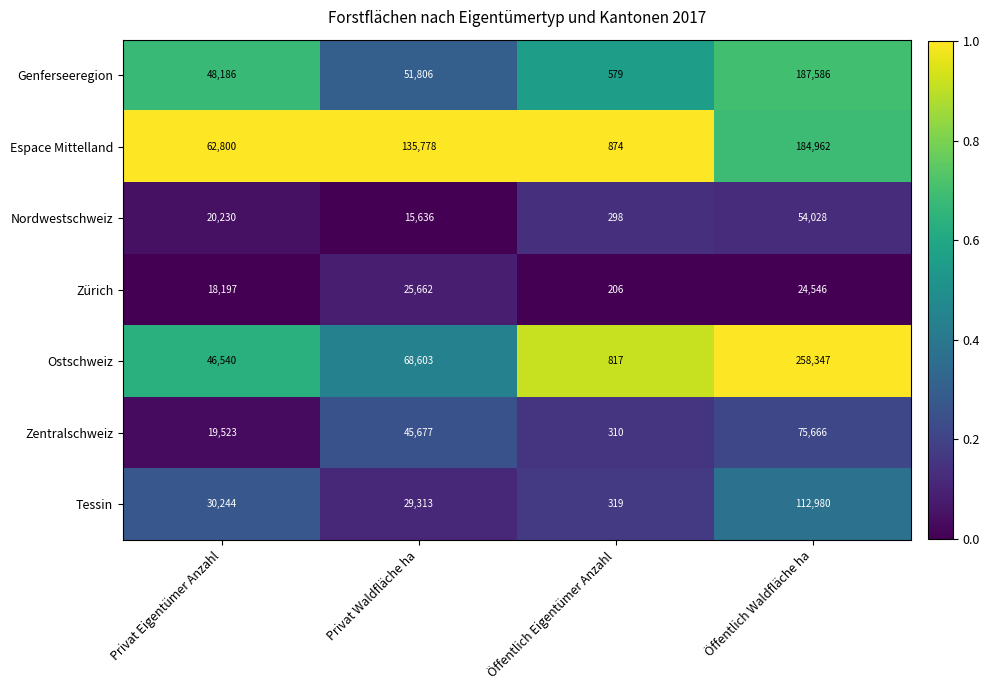

Which series has the widest spread of values?

Ostschweiz